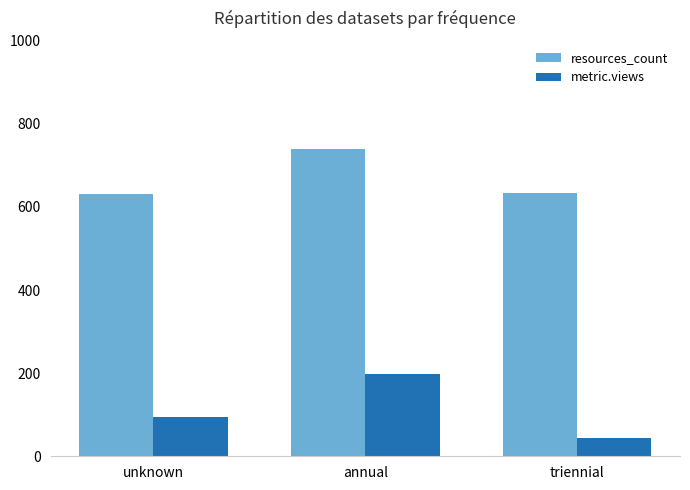

At which category is the sum across all series the highest?

annual